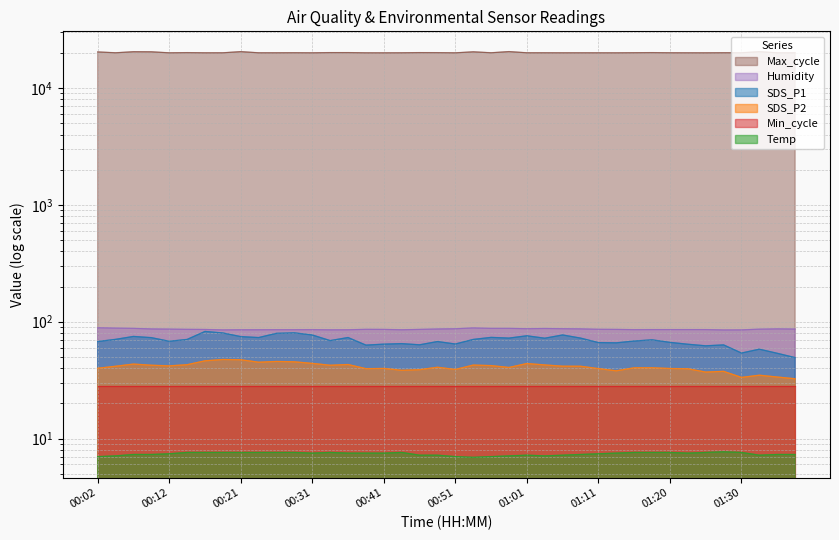

True or false: Temp and SDS_P2 cross at least once.

False